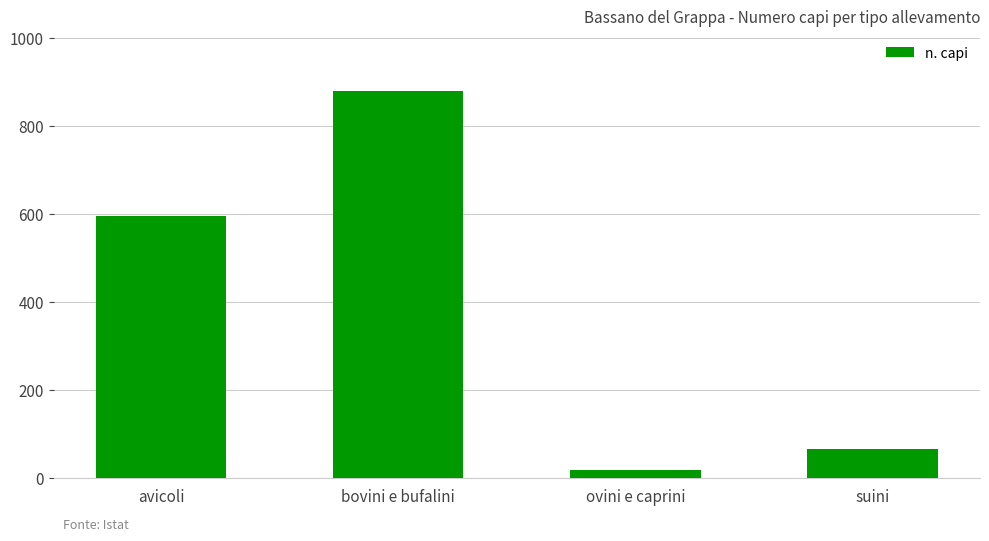

What is the sum of the values at avicoli and ovini e caprini?

613